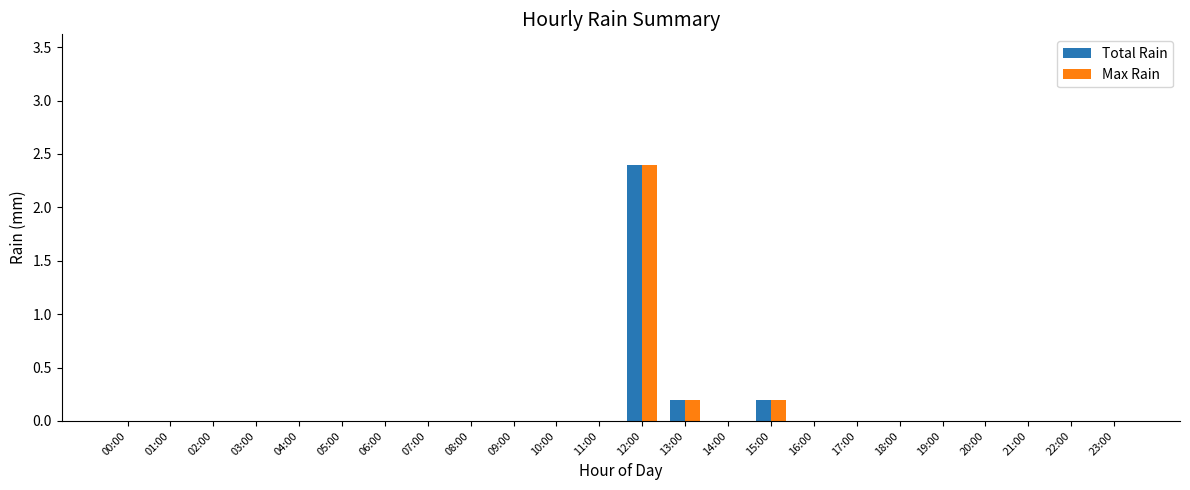

How many groups of bars are there?

24